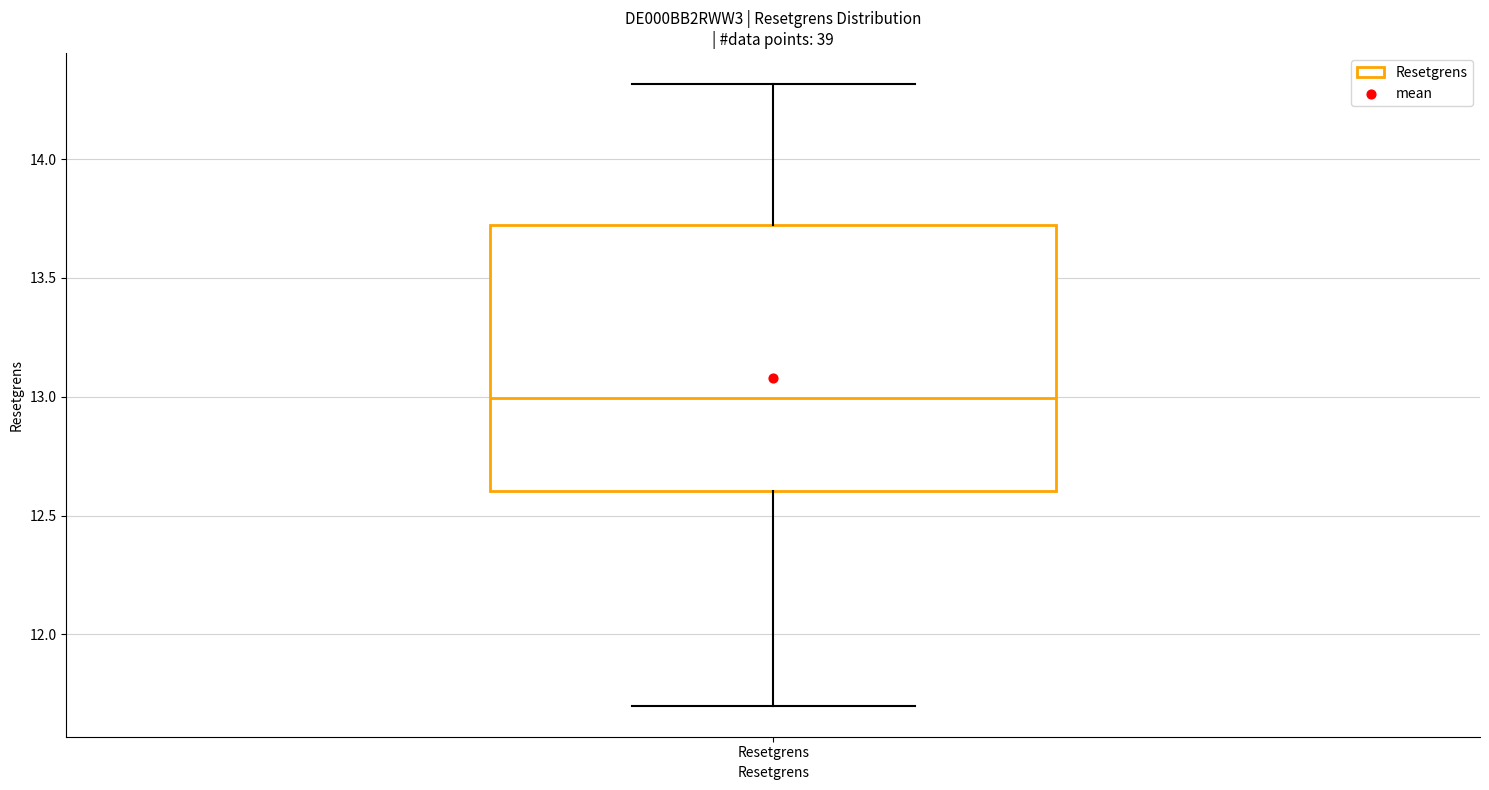

Transcribe this box plot: give where the median line is, the range the box spans, and where the two whiskers end, as read against the y-axis. The values are not printed on the chart, so give them approximately, as read against the axis.

median 13.0, box 12.6 to 13.7, whiskers 11.7 to 14.3